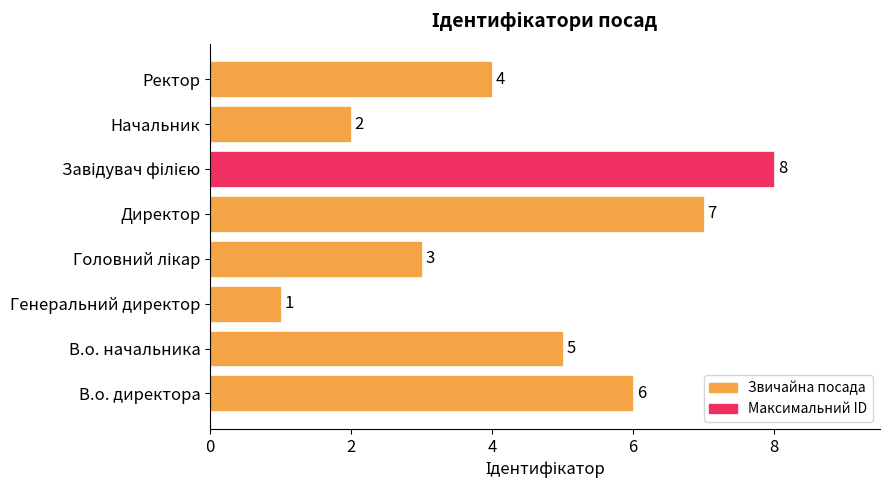

Is it true that the value at В.о. начальника is 5?

True